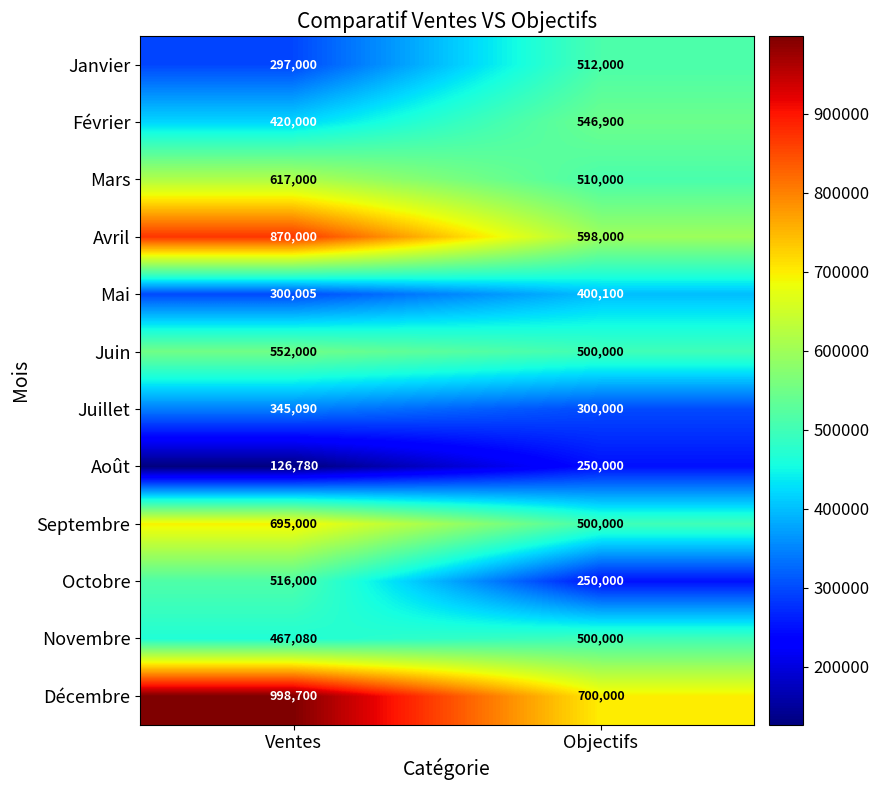

At how many categories does at least one series exceed 155965?

2